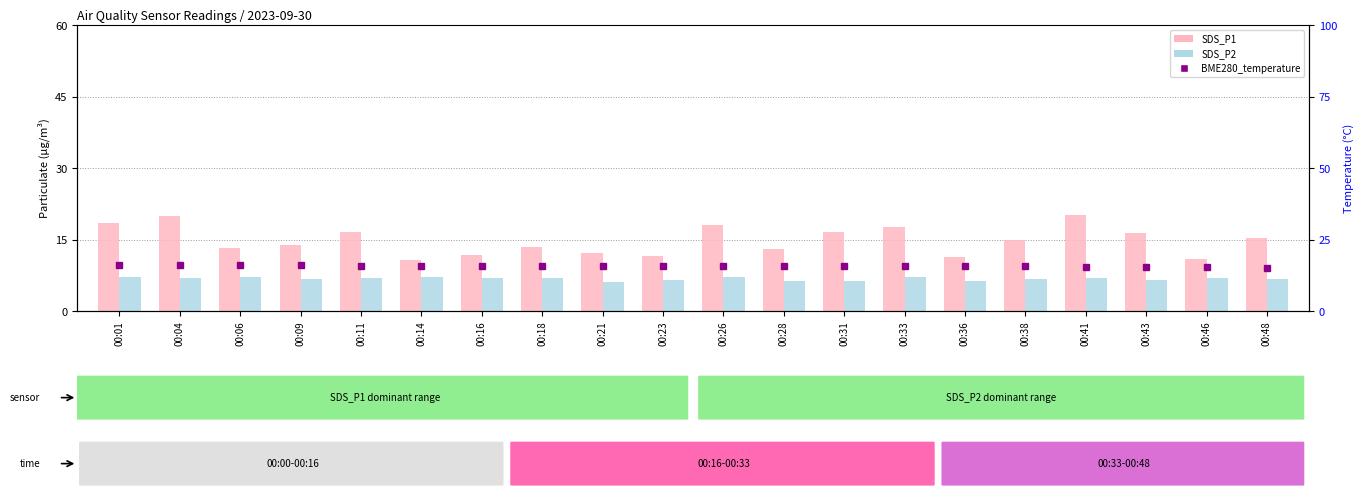

At which category is the sum across all series the highest?

00:04